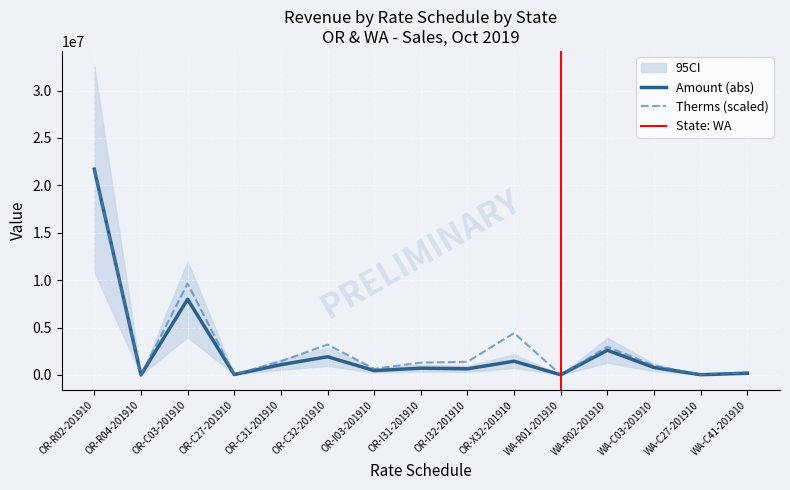

What is the value of the Therms point at the 9th from the left?

1384937.0